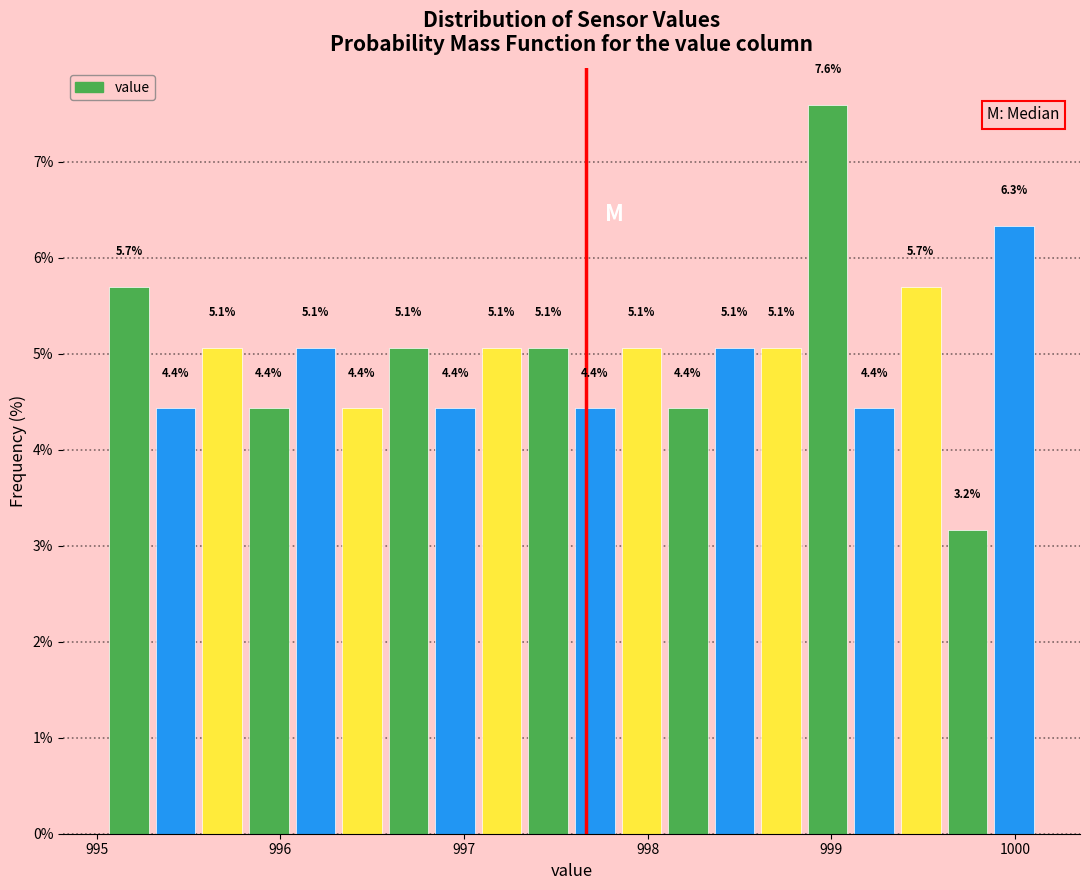

Around what value on the x-axis is the tallest bar? Give the approximate position of its centre, as read against the axis.

999.0